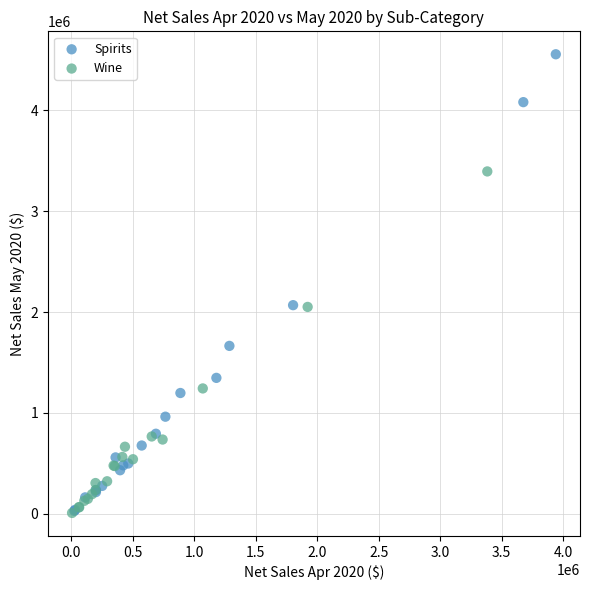

Which series contains the highest Y value?

Spirits